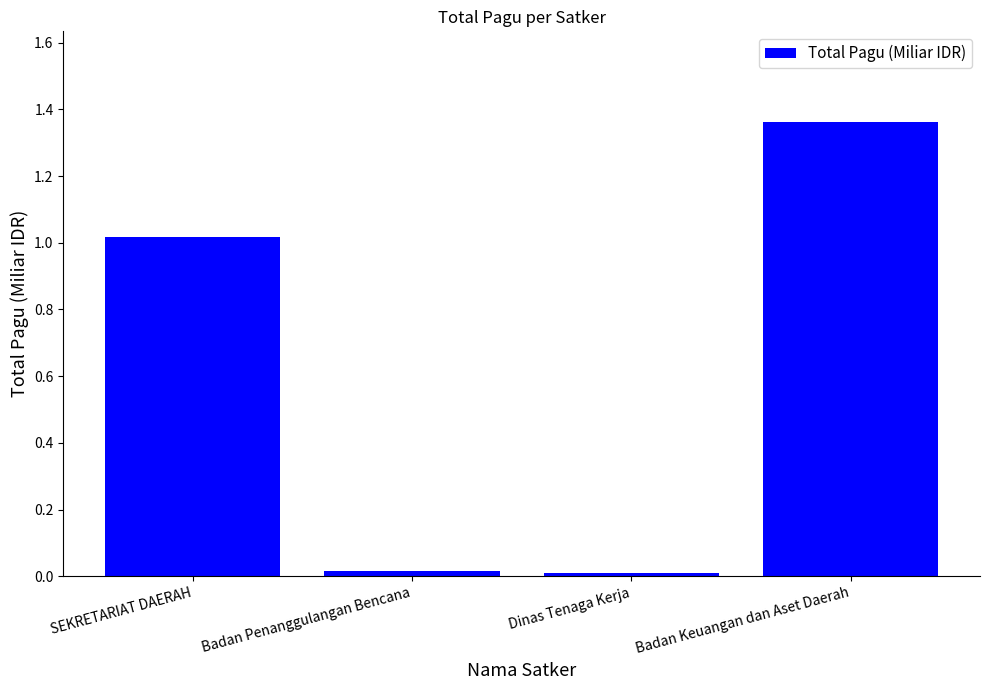

The chart shows a value of 0.2 at SEKRETARIAT DAERAH. True or false?

False